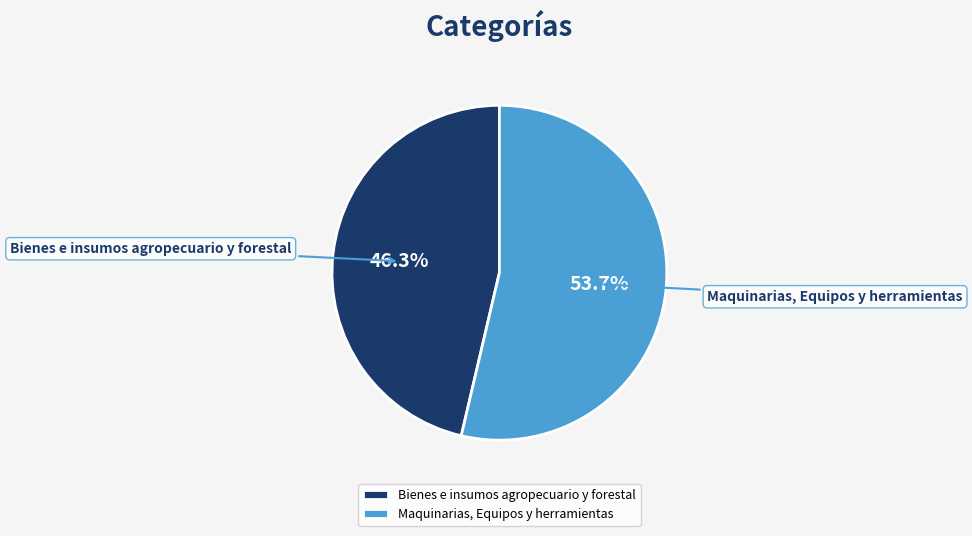

Is there a majority slice in this chart?

Yes